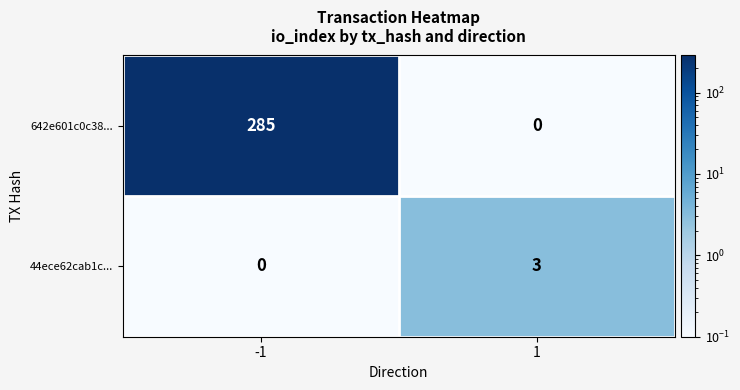

Reading left to right, what are all the values shown in this chart?

642e601c0c38...: 285	0
44ece62cab1c...: 0	3